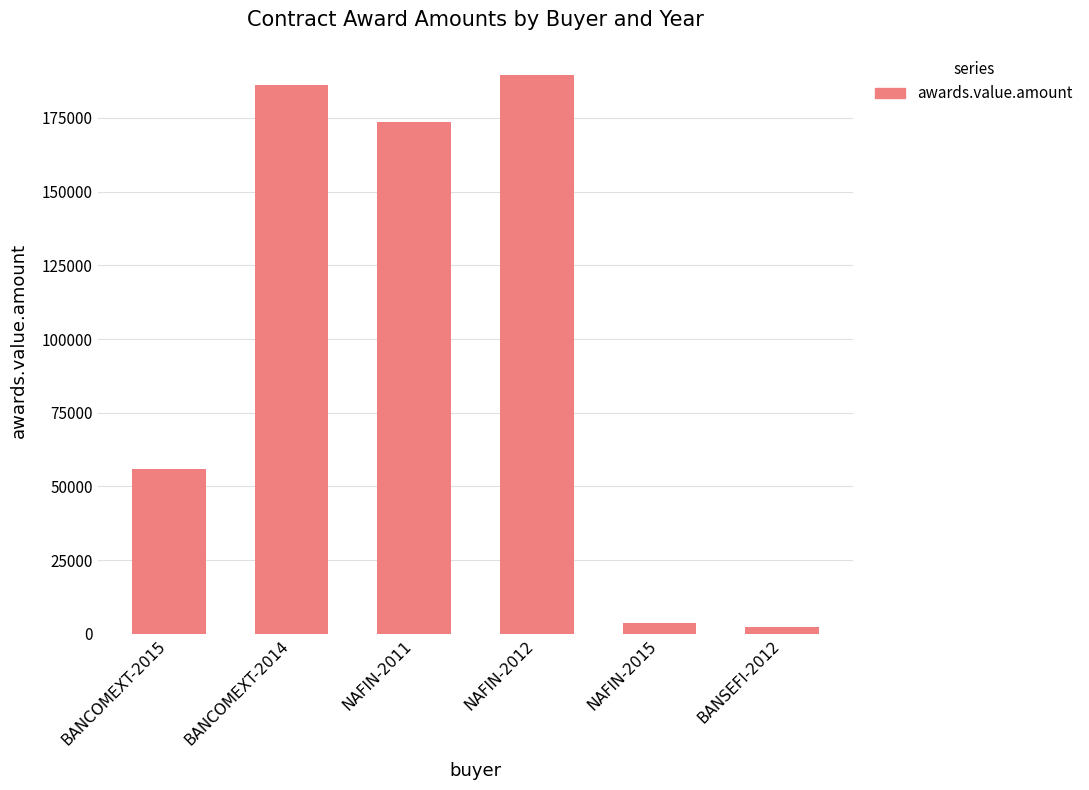

Reading left to right, what are all the values shown in this chart?

55978.1	186300.0	173664.0	189648.0	3611.5	2250.0